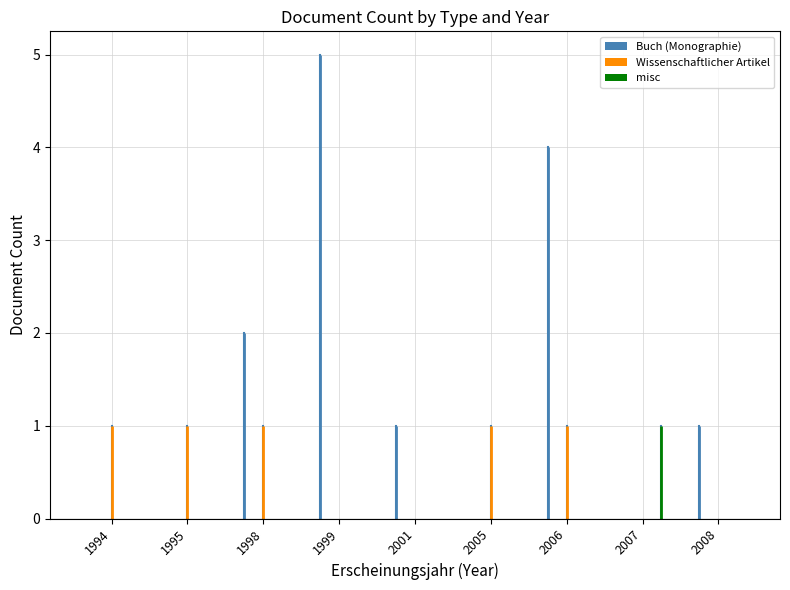

Are the bars horizontal?

No